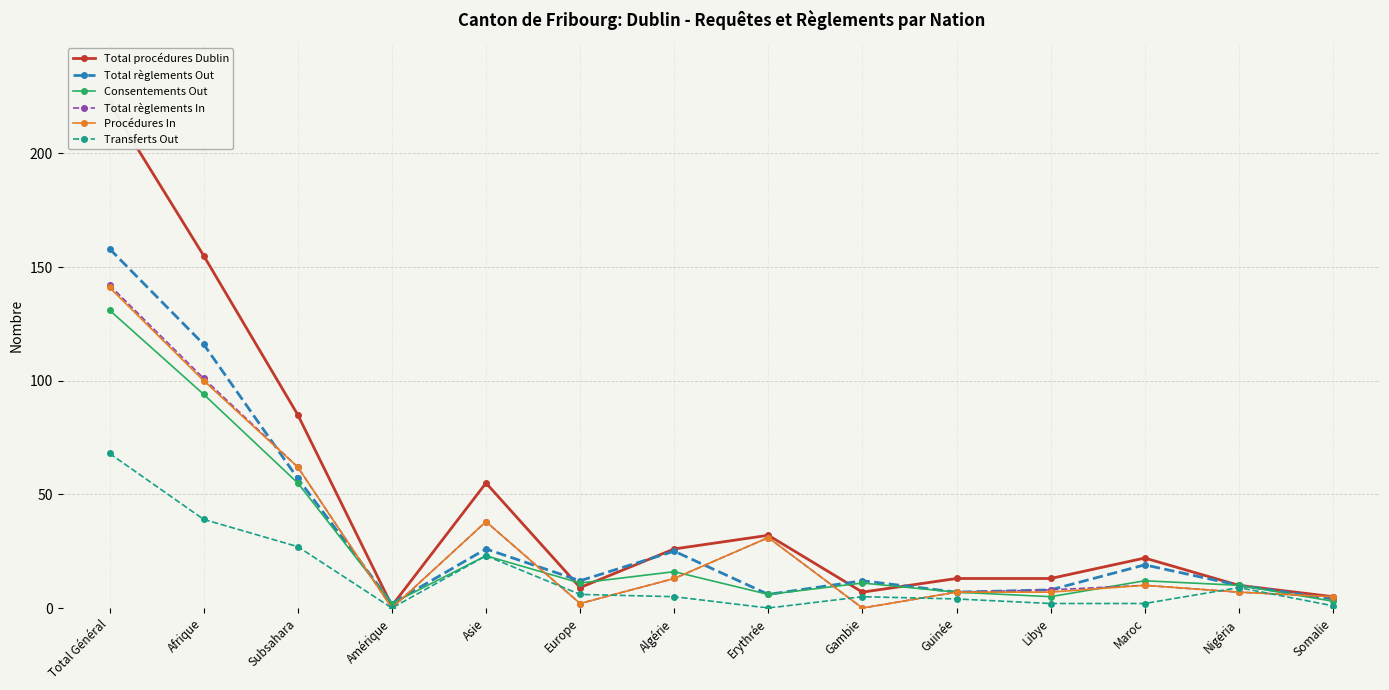

What is the average value of the Total règlements Out series?

33